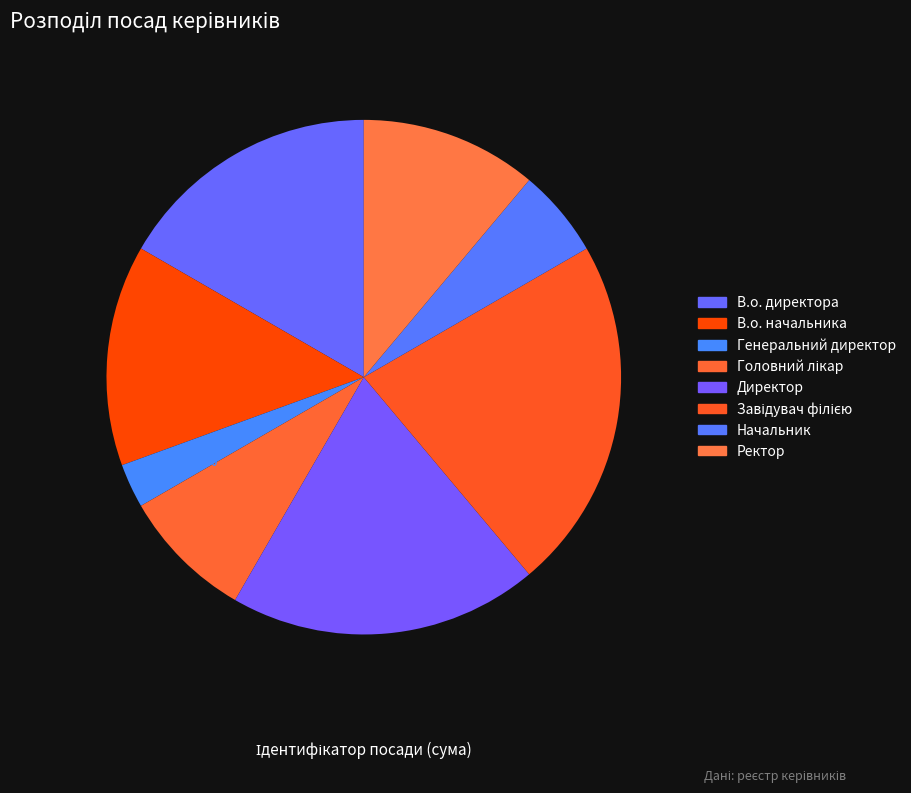

Is there a majority slice in this chart?

No